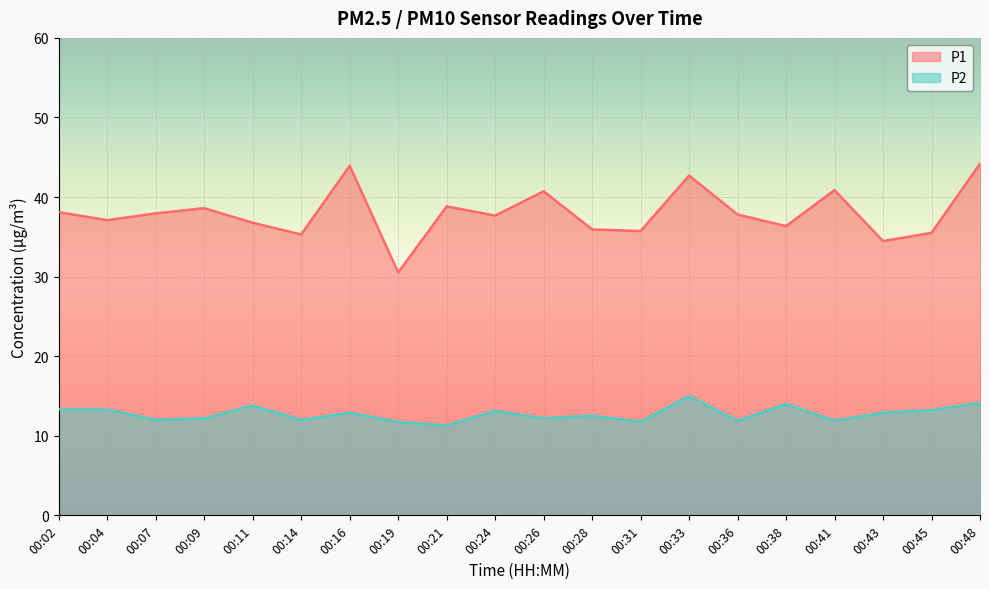

What is the average value of the P2 series?

12.8